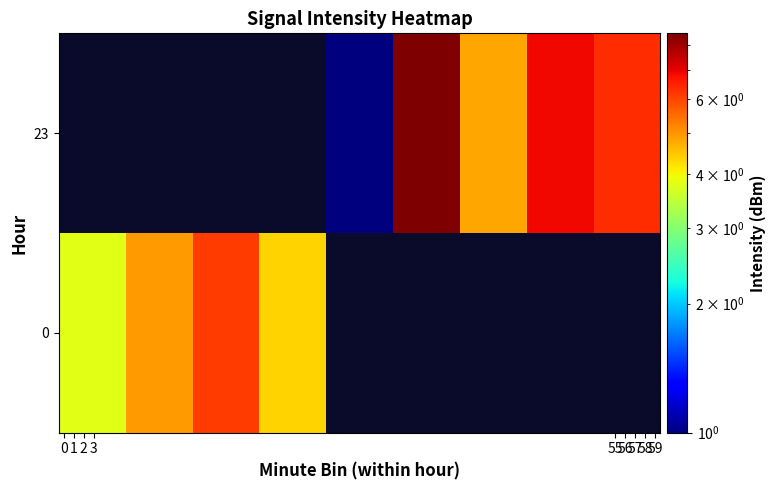

What is the difference between the second highest and minimum values in the 23 series?

2.1